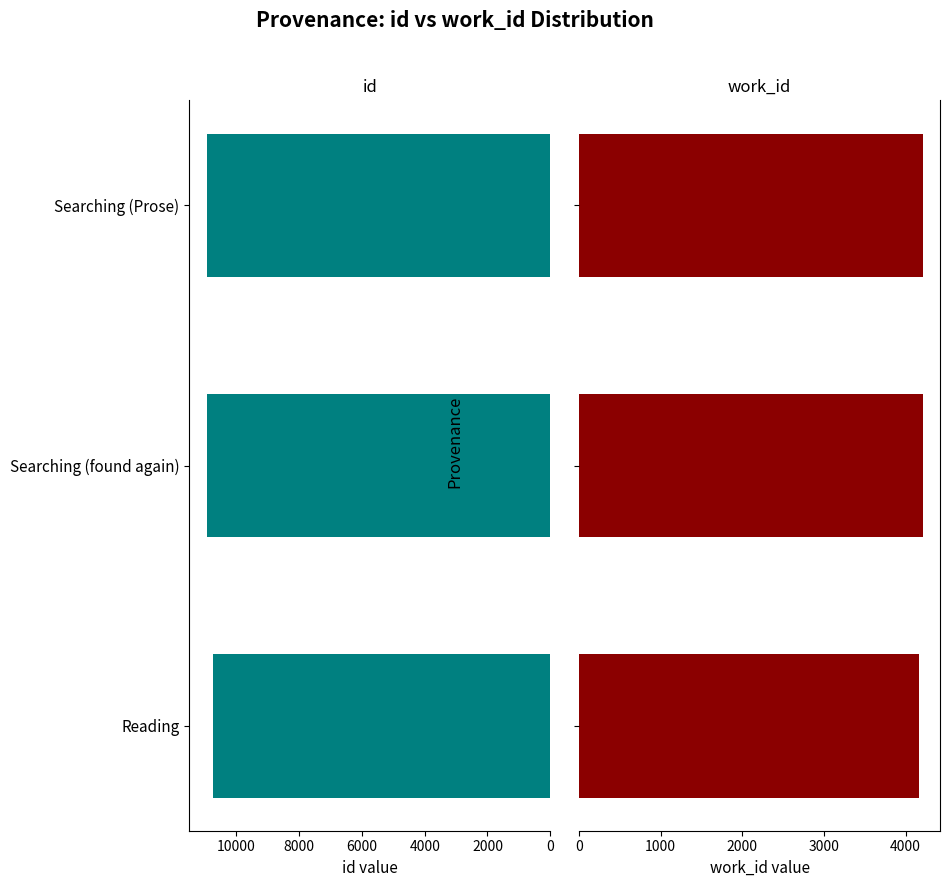

What is the difference between the maximum and minimum values in the work_id series?

47